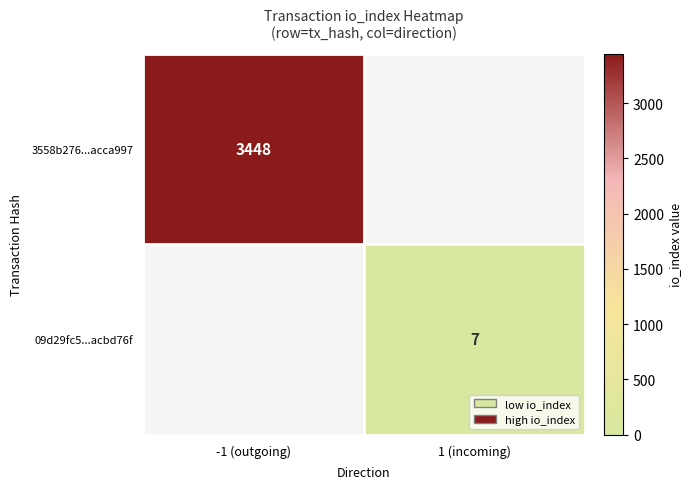

True or false: 3558b276...acca997 has a value of 1140.9 at -1 (outgoing).

False